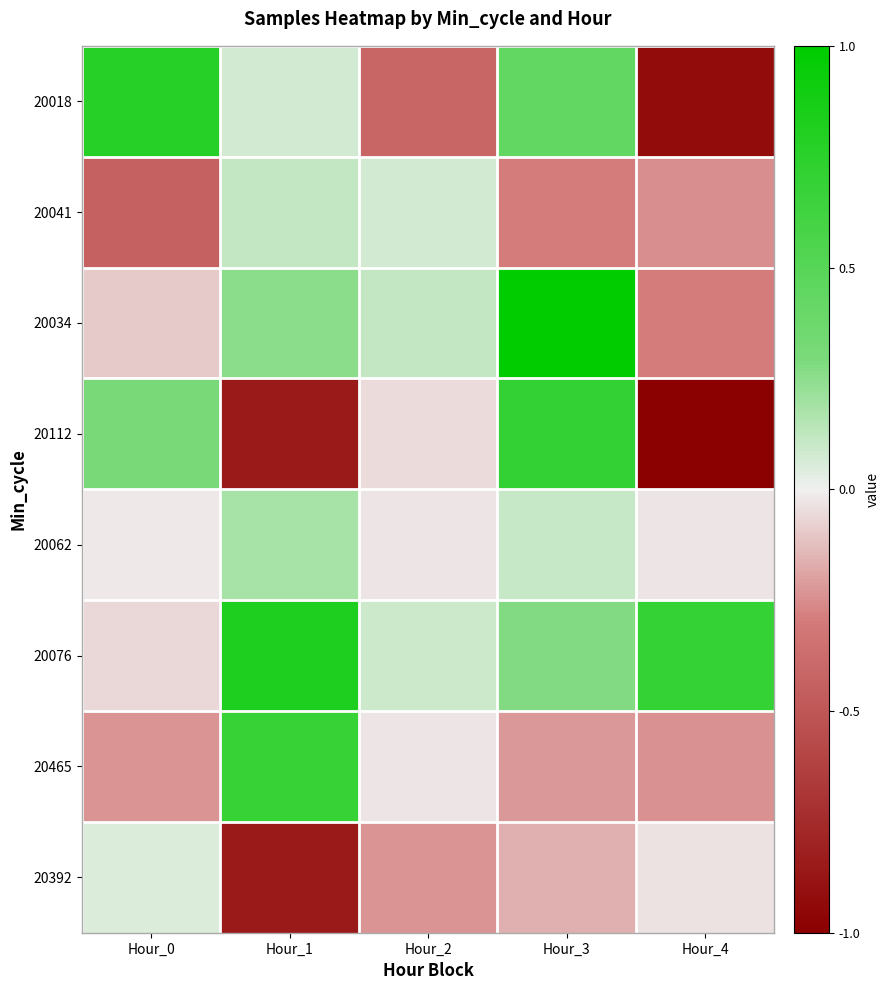

What is the total value across all series at Hour_2?

-0.5